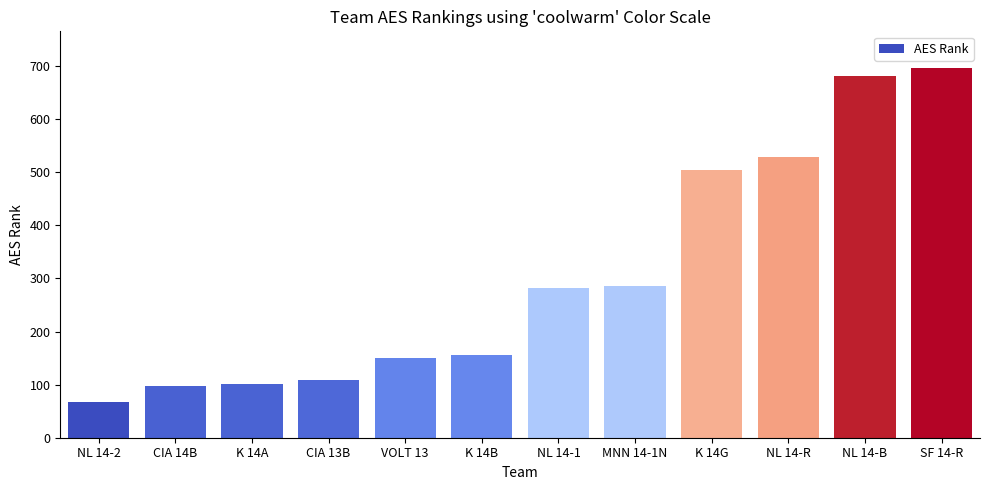

Is it true that the value at CIA 14B is 163?

False